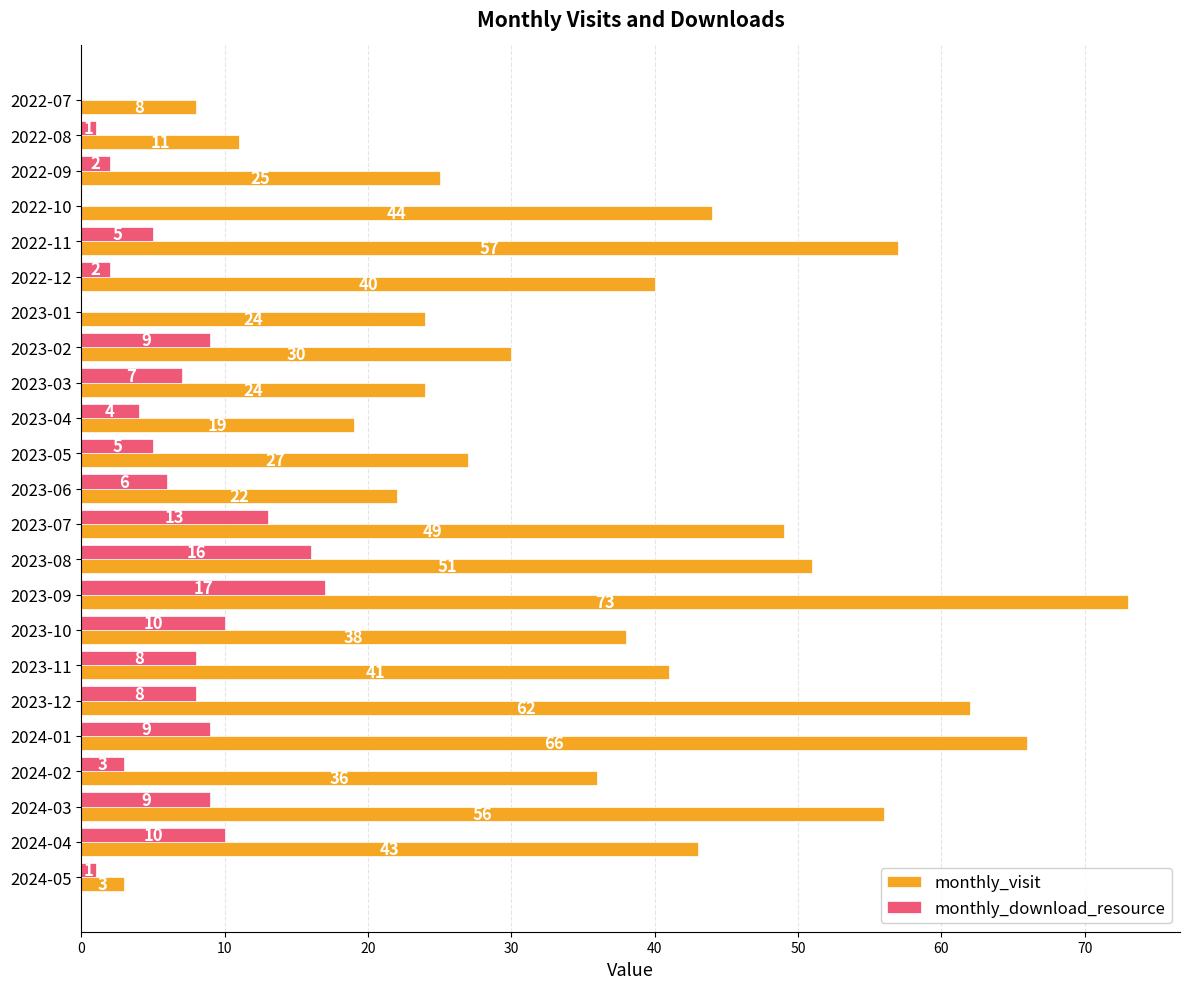

What value does the monthly_visit series have at 2024-01, to the nearest 10?

70